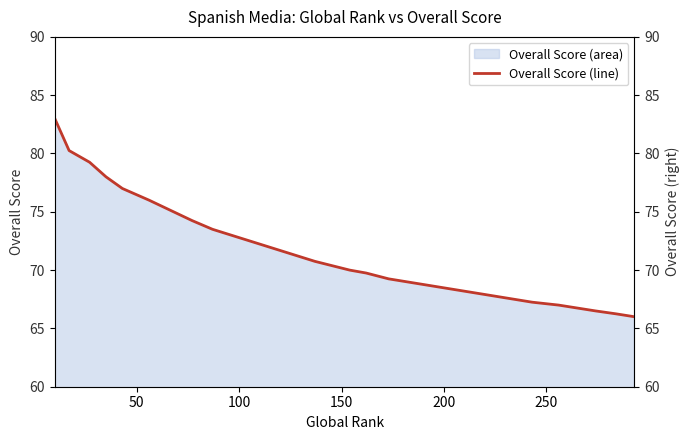

How many values are below 73?

10